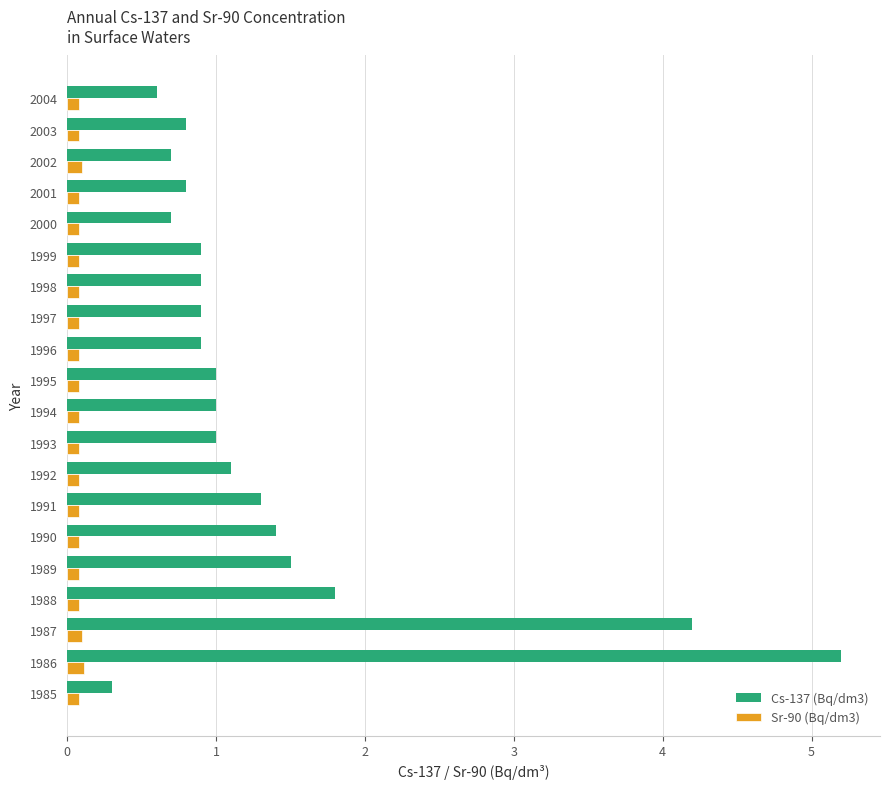

Which category has the highest value across all series?

1986